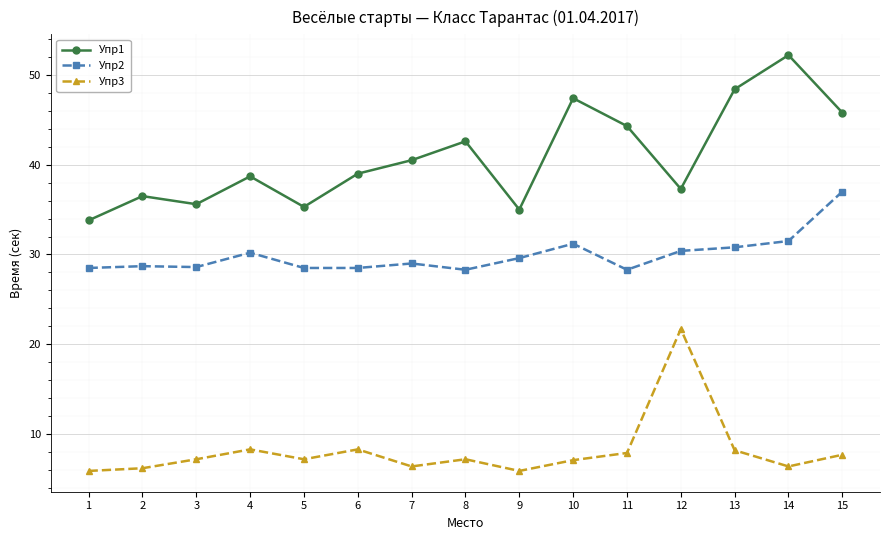

What is the maximum value shown in the chart?

52.2